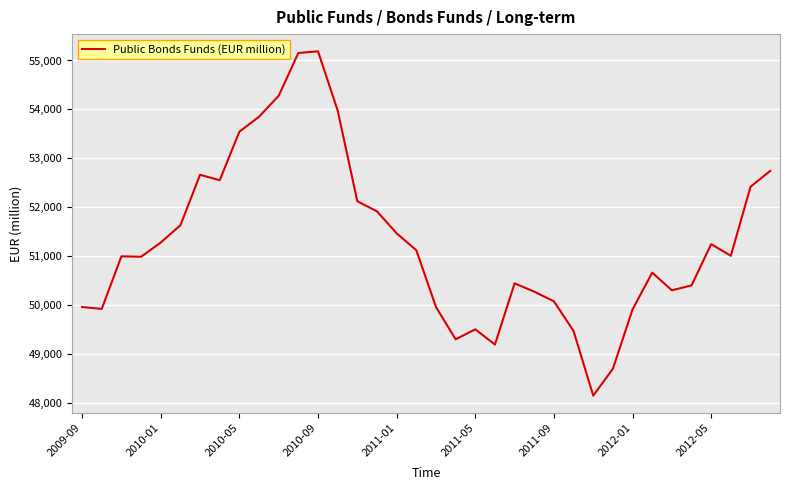

What is the difference between the maximum and minimum values?

7030